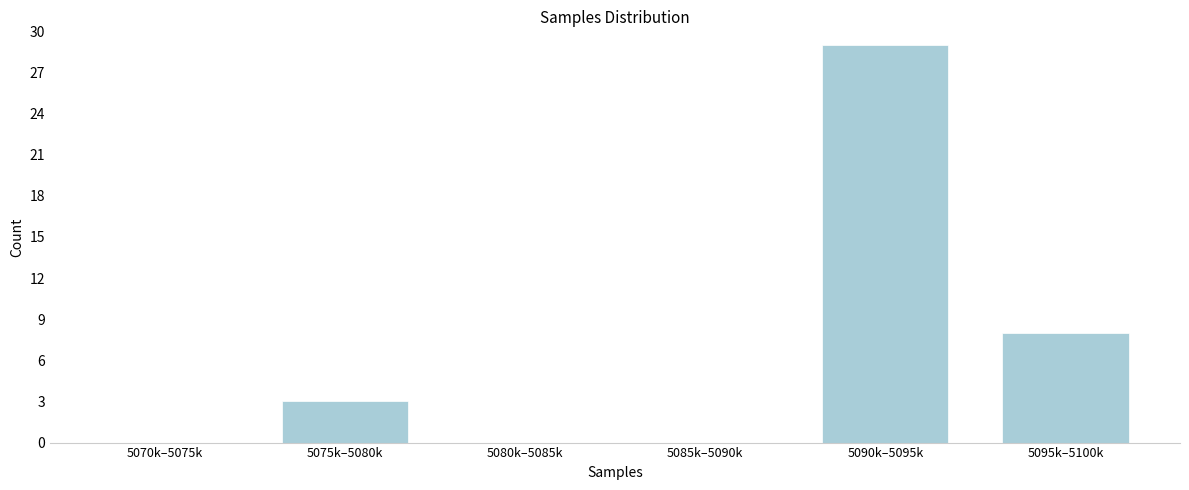

Reading left to right, extract all data points from this chart.

5070k–5075k=0	5075k–5080k=3	5080k–5085k=0	5085k–5090k=0	5090k–5095k=29	5095k–5100k=8